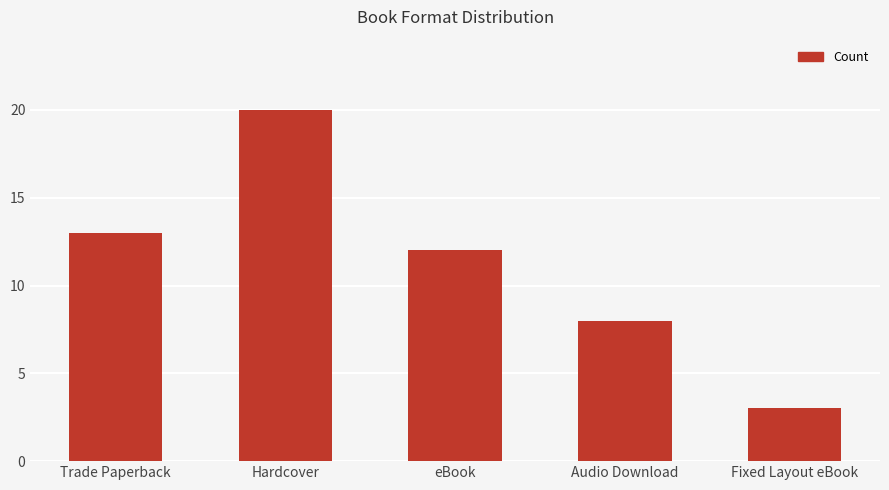

The value at Fixed Layout eBook is 3. True or false?

True